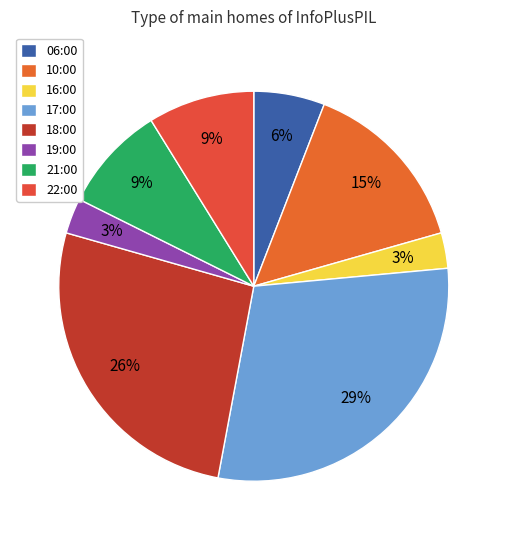

To the nearest percent, what is the average slice percentage?

12%